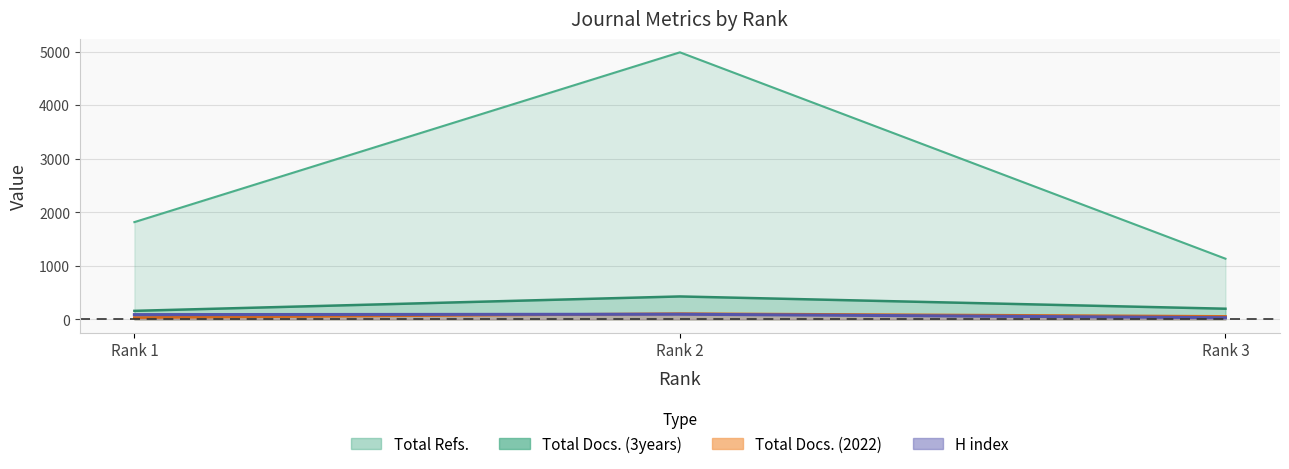

Which series changed the most between Rank 2 and Rank 3?

Total Refs.